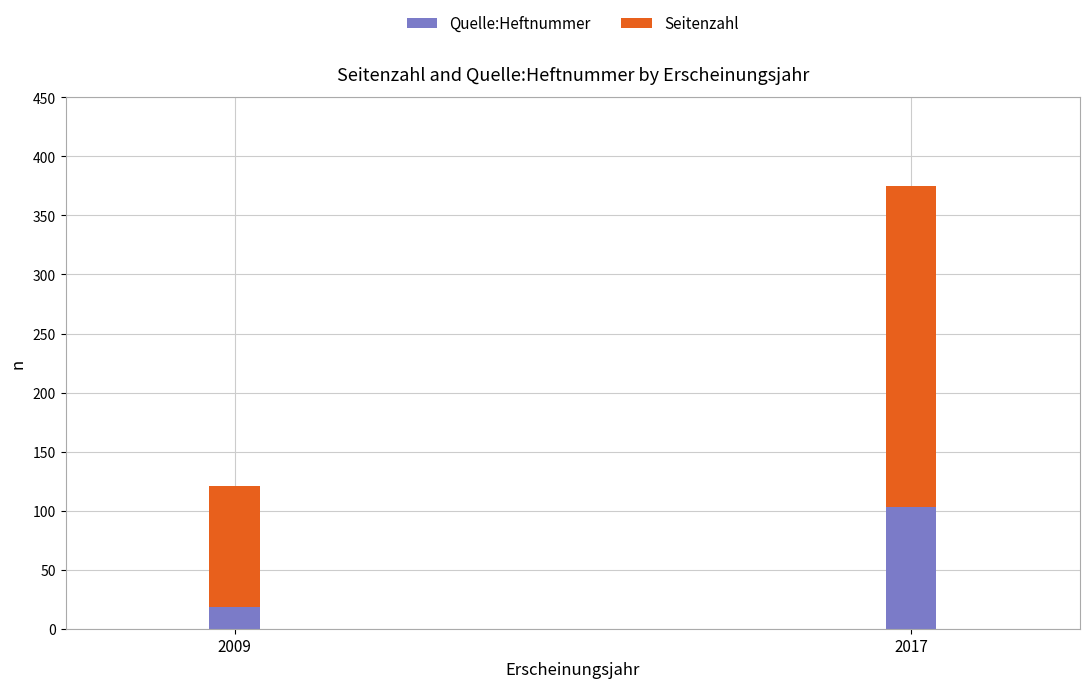

Where is Quelle:Heftnummer nearest to the value 60?

2009